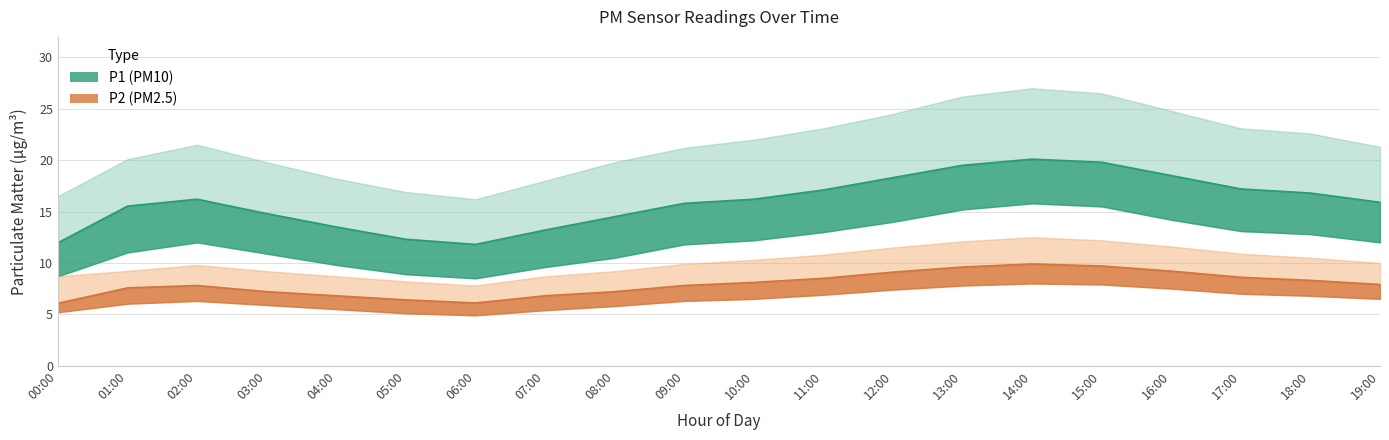

How many lines are shown in the chart?

6